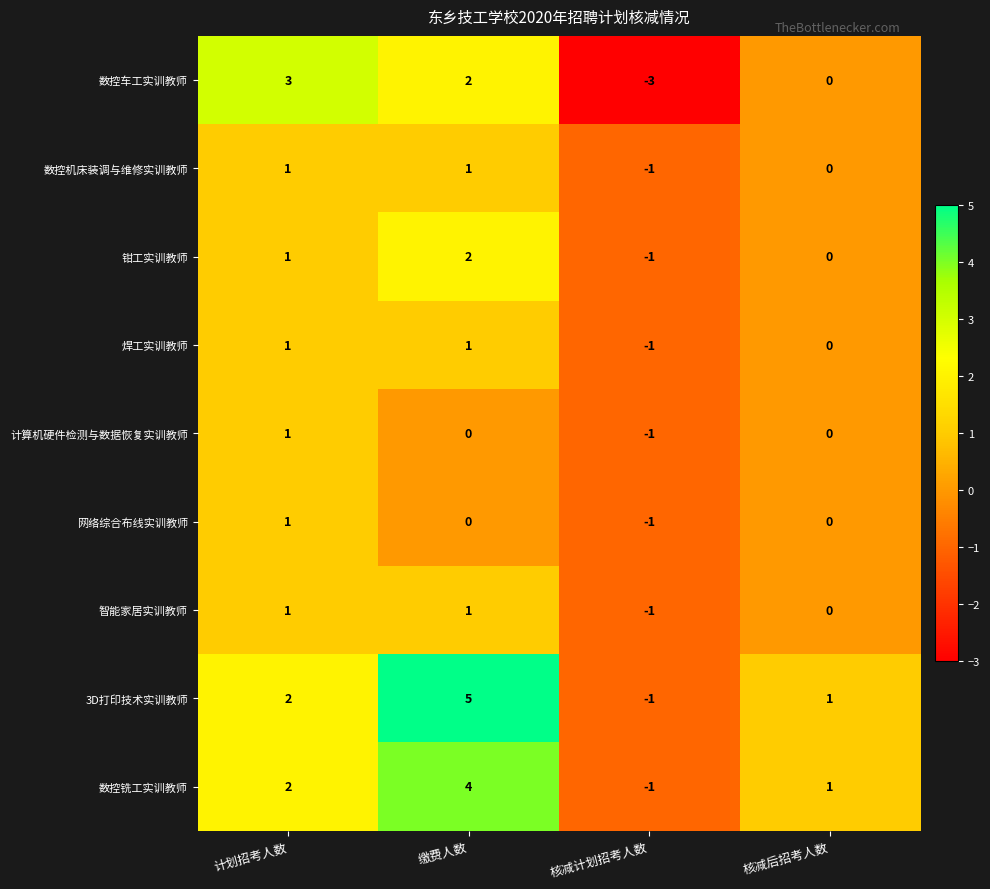

Which series changed the most between 计划招考人数 and 缴费人数?

3D打印技术实训教师